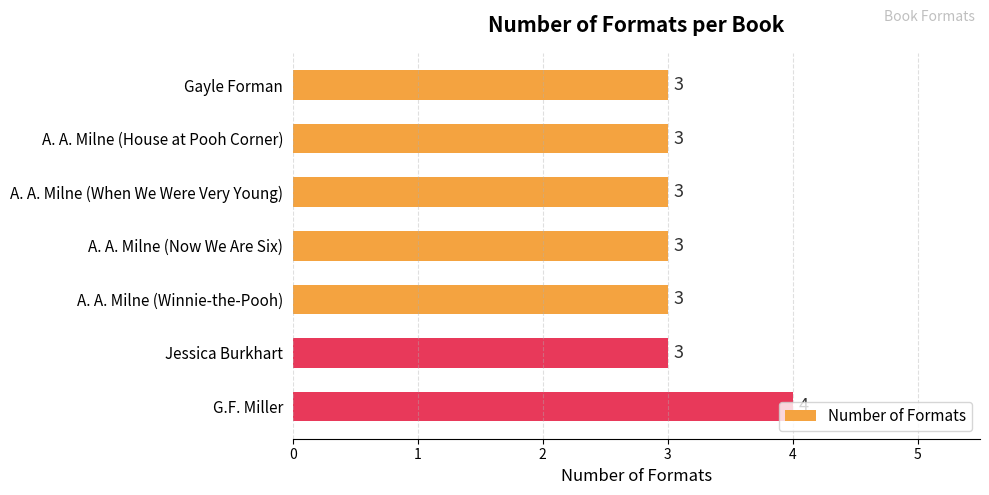

True or false: the data shows 1 at A. A. Milne (House at Pooh Corner).

False